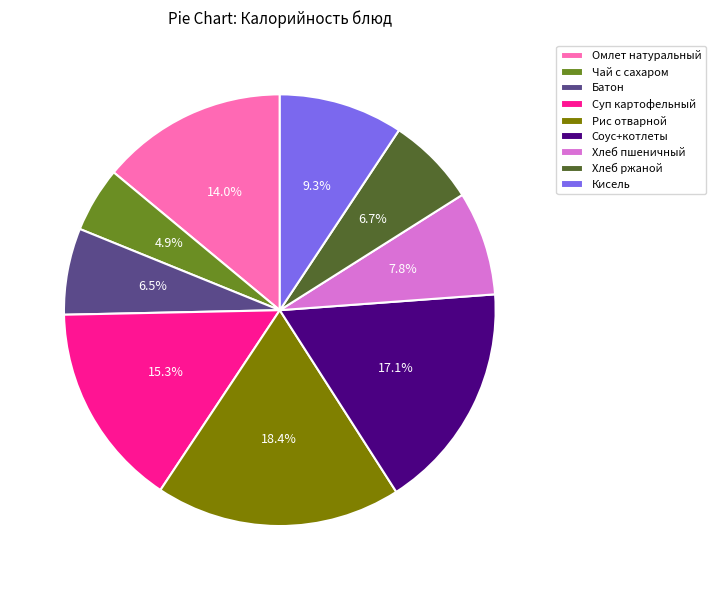

Is there any slice that represents more than half of the pie?

No